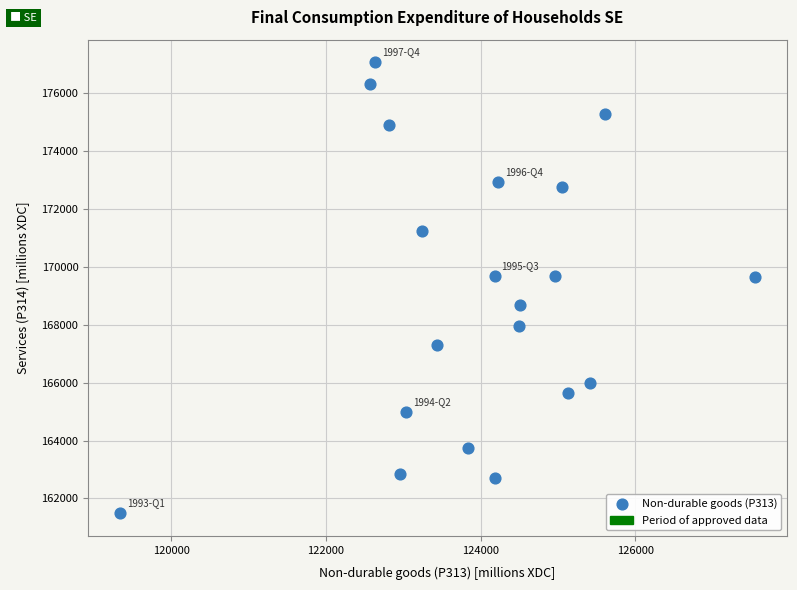

What is the range of X values (max minus min)?

8216